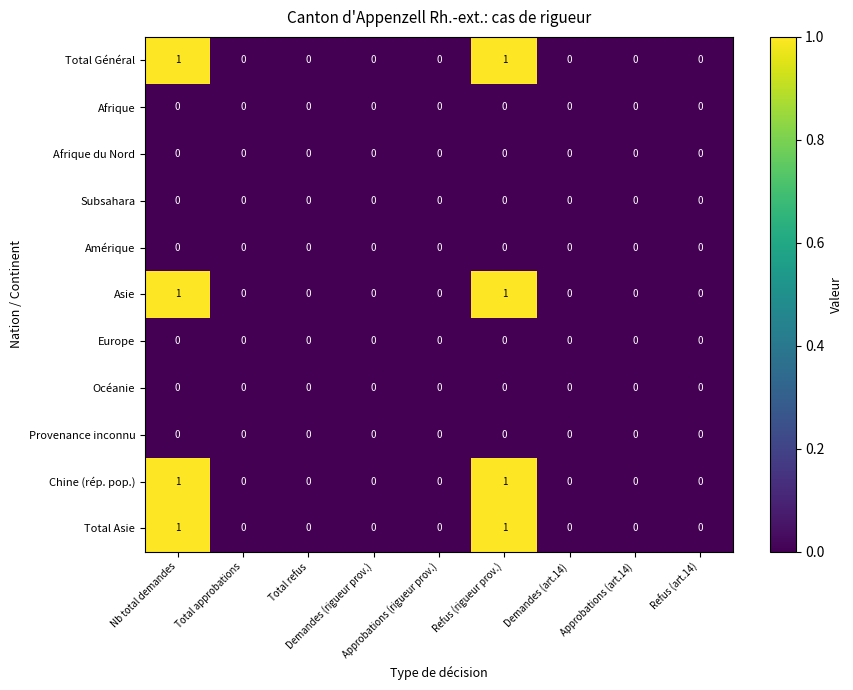

Which series has the widest spread of values?

Total Général